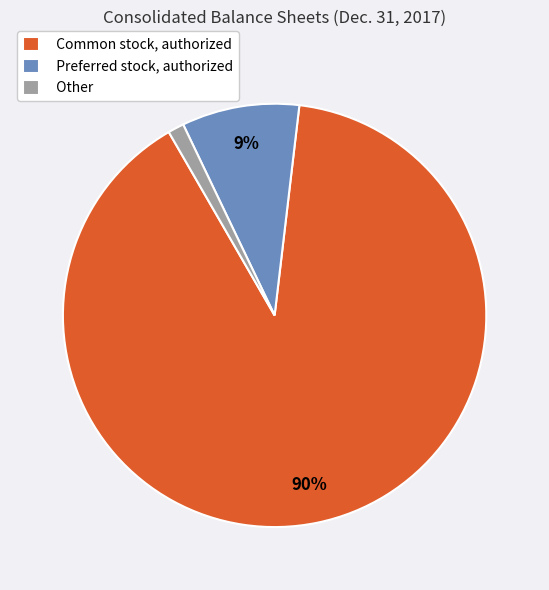

To the nearest percent, what is the average slice percentage?

33%